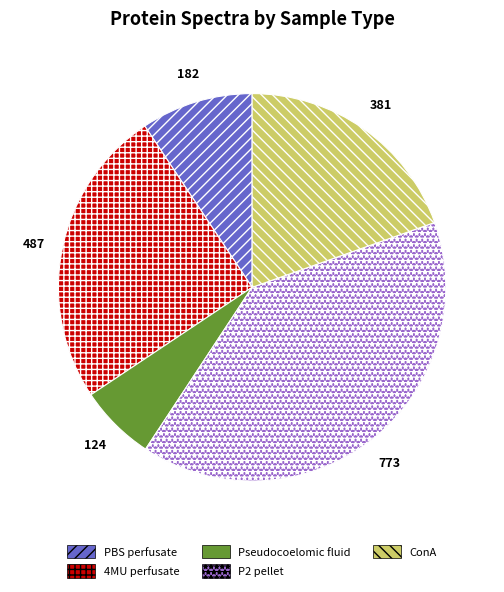

Does Pseudocoelomic fluid represent more than half of the total?

No